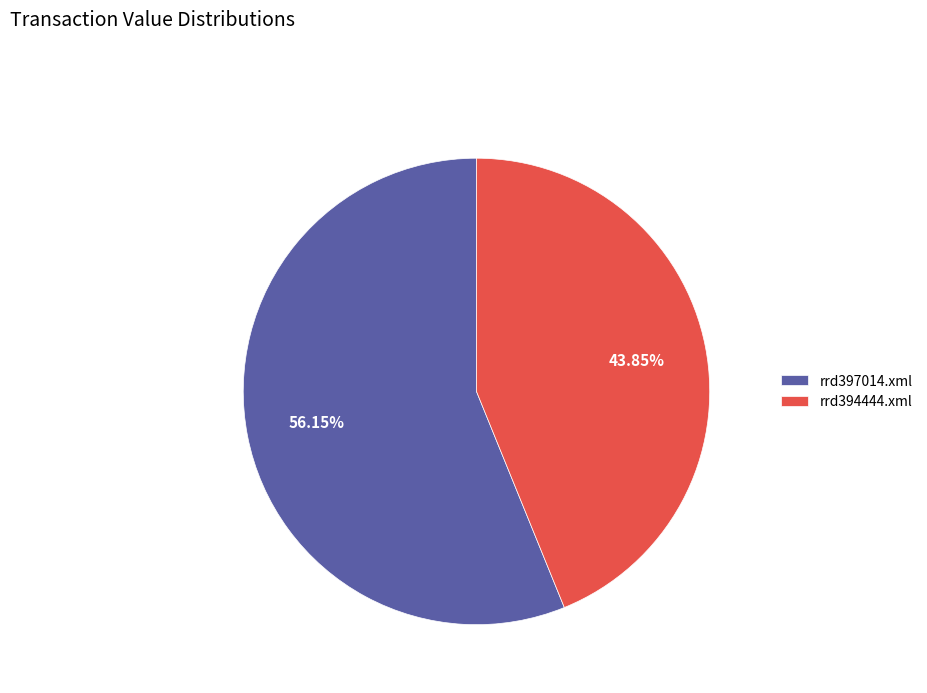

Which slice represents more than half of the pie?

rrd397014.xml